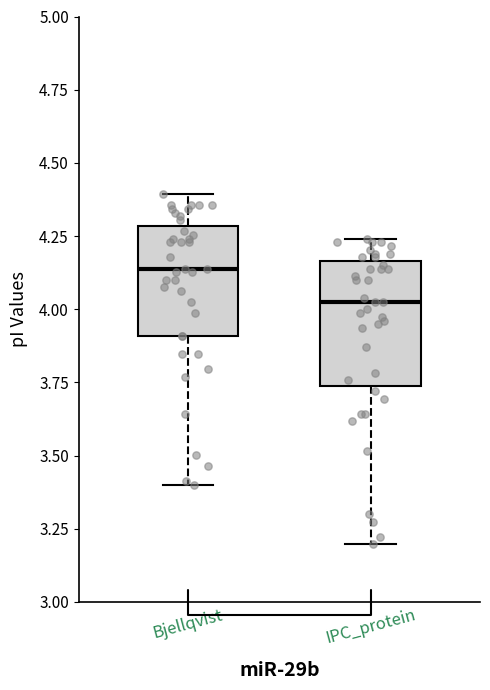

Which box's median line is the lowest?

IPC_protein